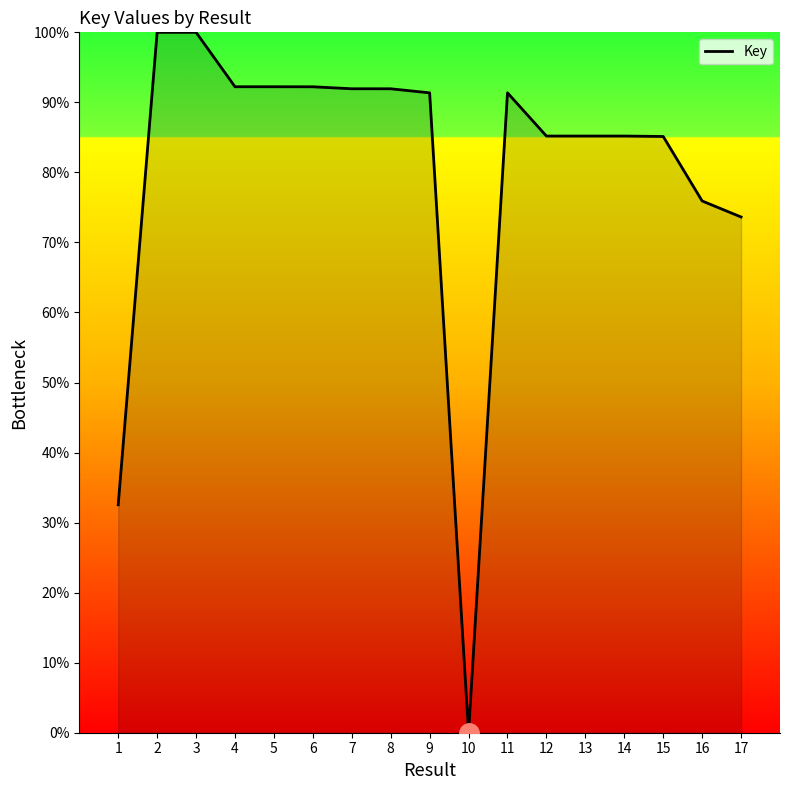

Between 10 and 3, which is larger?

3